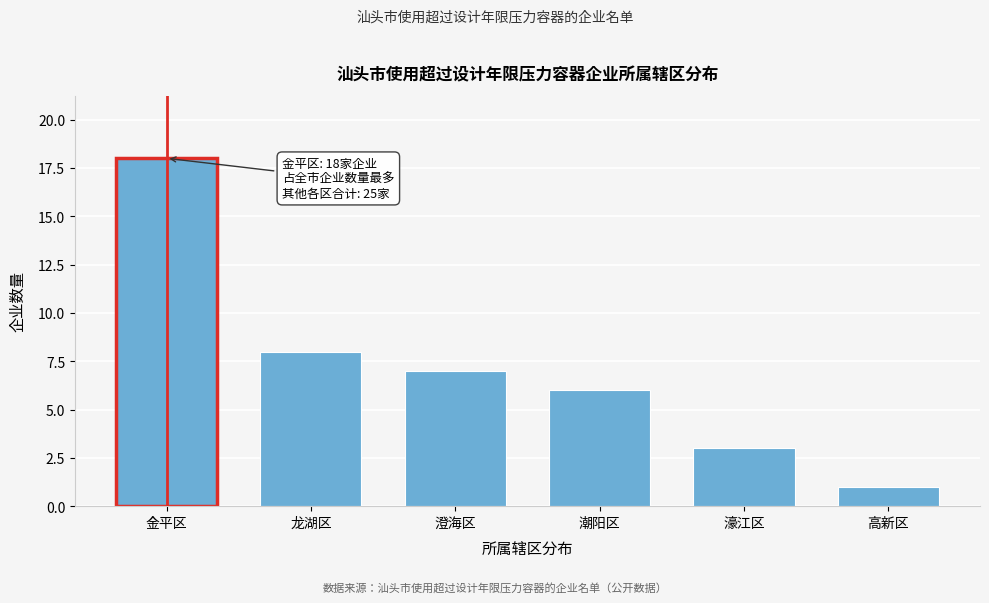

Reading left to right, list all the values displayed in this chart.

18	8	7	6	3	1